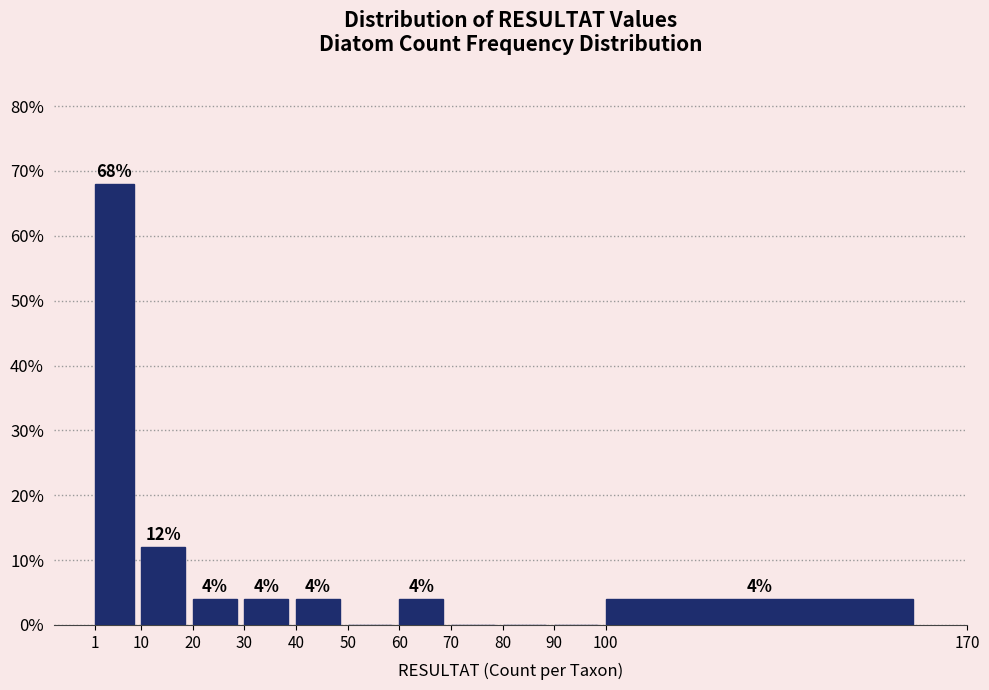

Over which range of the x-axis is the bar tallest?

1 to 10